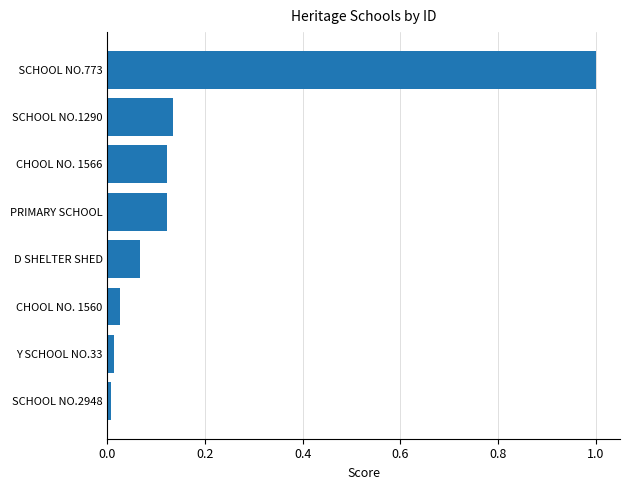

Which has a higher value, CHOOL NO. 1566 or D SHELTER SHED?

CHOOL NO. 1566